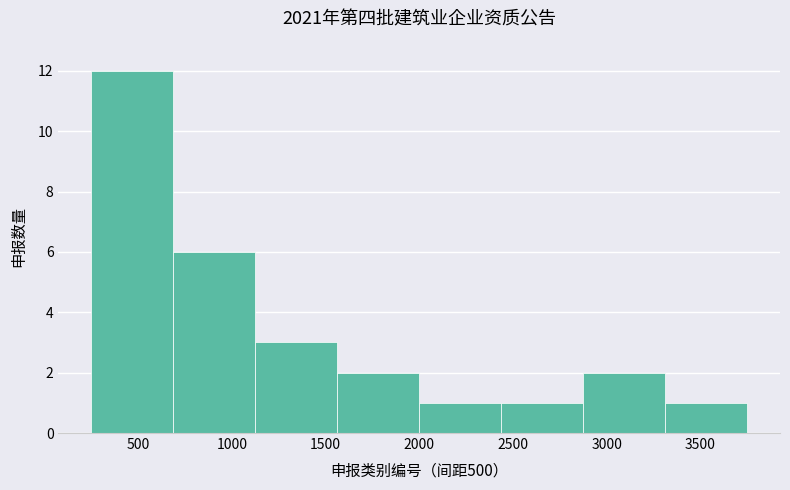

Over which range of the x-axis is the bar tallest?

250 to 700